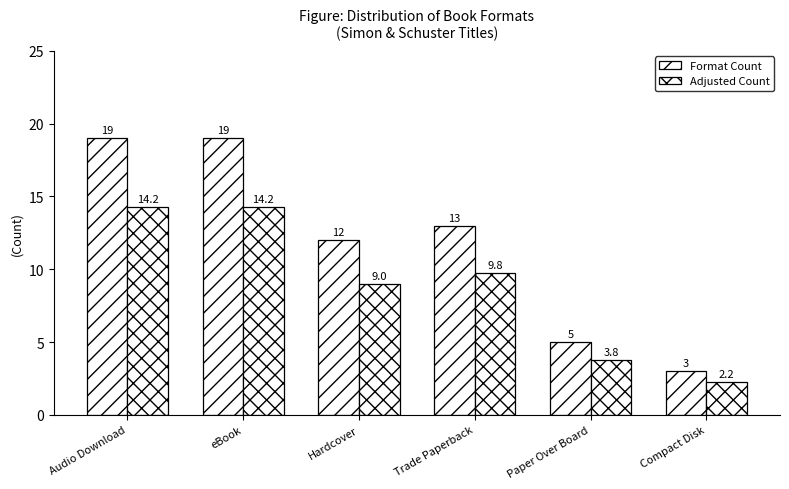

The Adjusted Count series shows 14.2 at eBook. True or false?

True